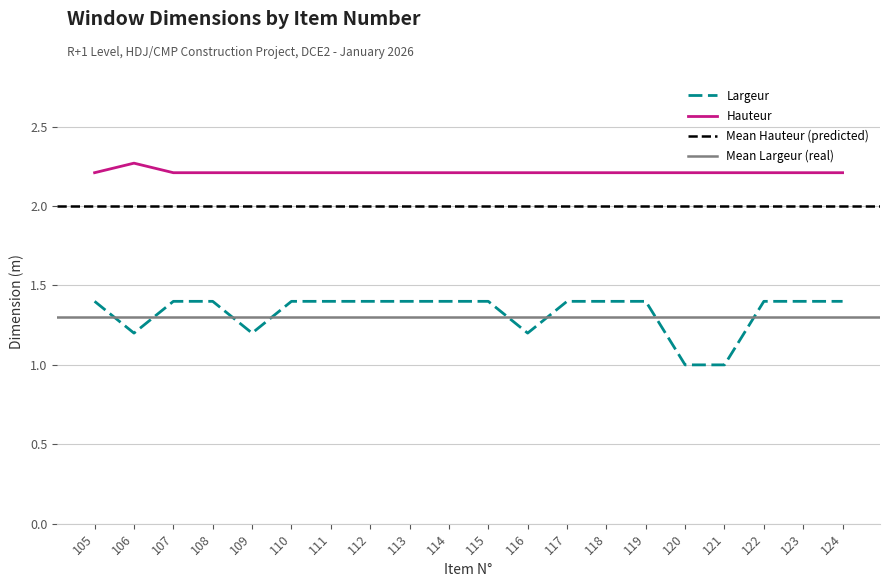

Reading left to right, transcribe all the data shown in this chart.

Largeur: 105=1.4	106=1.2	107=1.4	108=1.4	109=1.2	110=1.4	111=1.4	112=1.4	113=1.4	114=1.4	115=1.4	116=1.2	117=1.4	118=1.4	119=1.4	120=1.0	121=1.0	122=1.4	123=1.4	124=1.4
Hauteur: 105=2.2	106=2.3	107=2.2	108=2.2	109=2.2	110=2.2	111=2.2	112=2.2	113=2.2	114=2.2	115=2.2	116=2.2	117=2.2	118=2.2	119=2.2	120=2.2	121=2.2	122=2.2	123=2.2	124=2.2